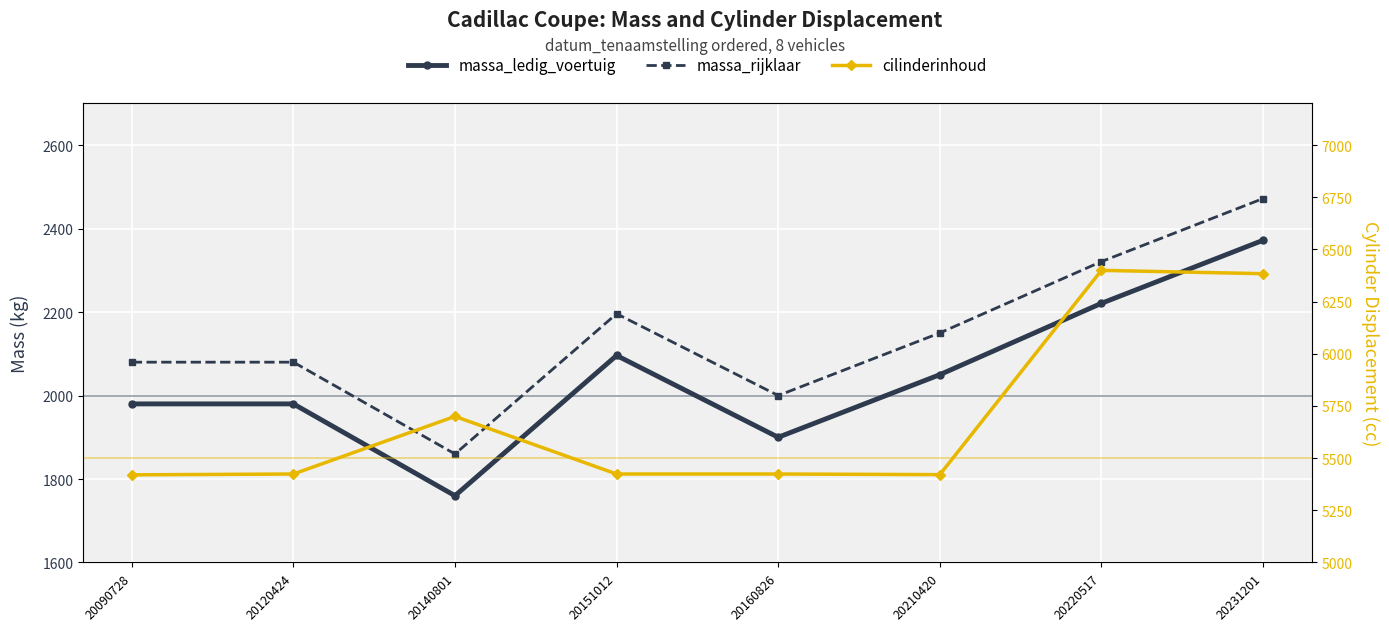

How many interior local valleys does the cilinderinhoud series have?

1